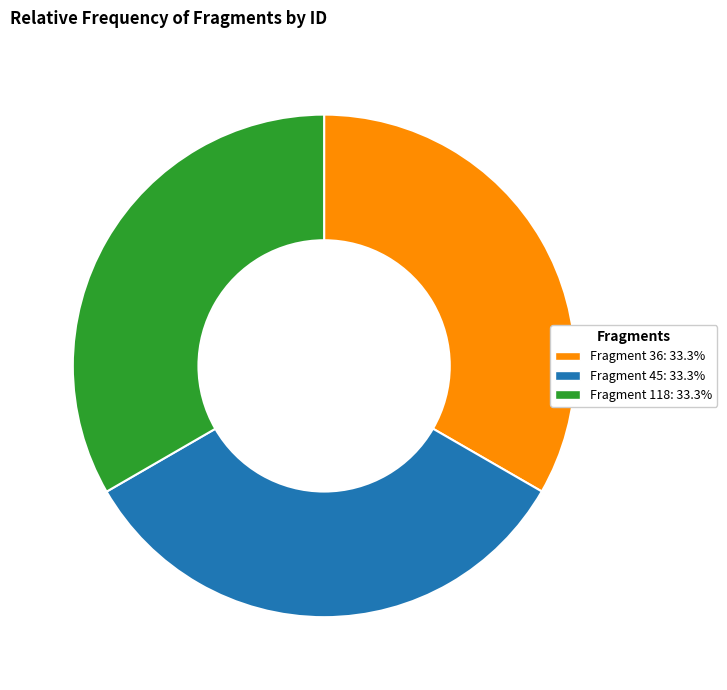

What is the ratio of the value at Fragment 45: 33.3% to the value at Fragment 36: 33.3%?

1.0